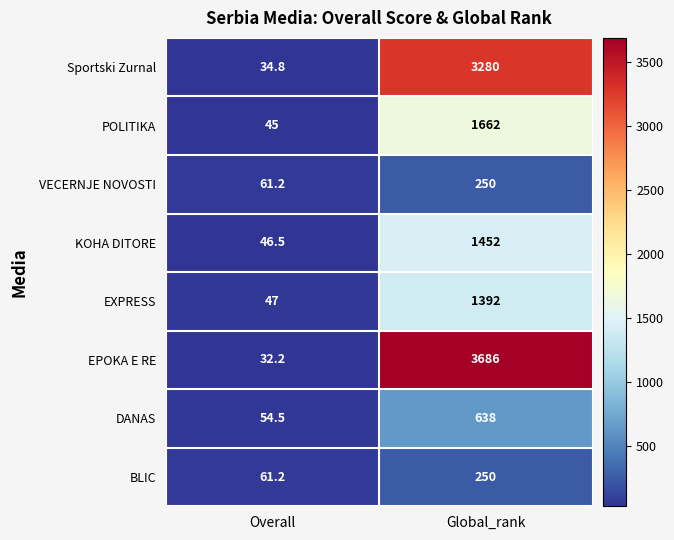

What is the sum of all EXPRESS values?

1439.0